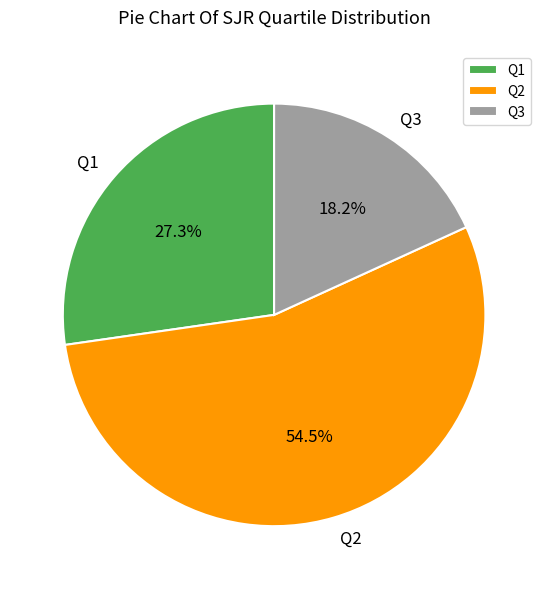

Which category accounts for the majority?

Q2